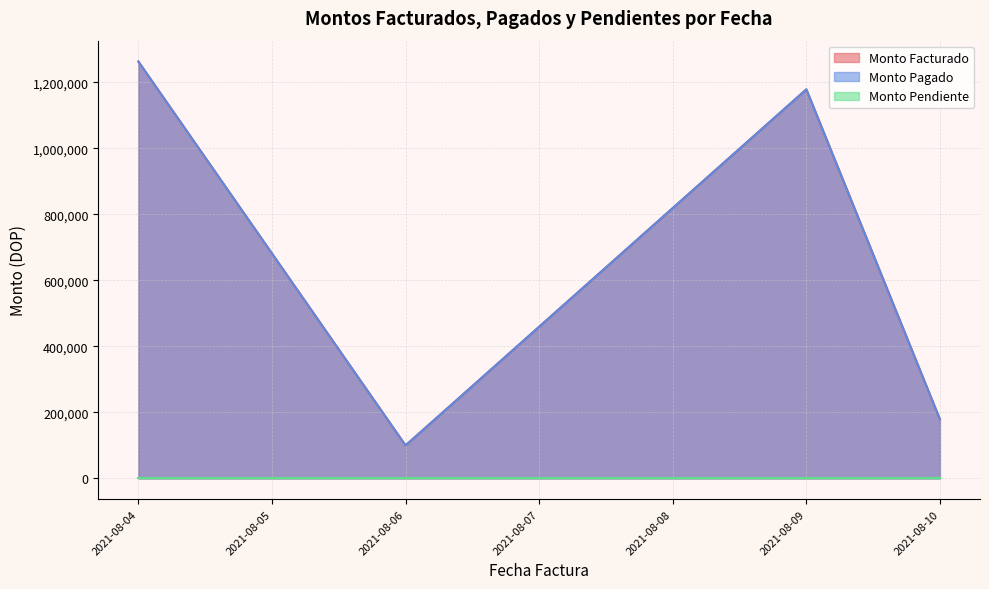

Between 2021-08-09 and 2021-08-09, which series saw the biggest shift?

Monto Facturado